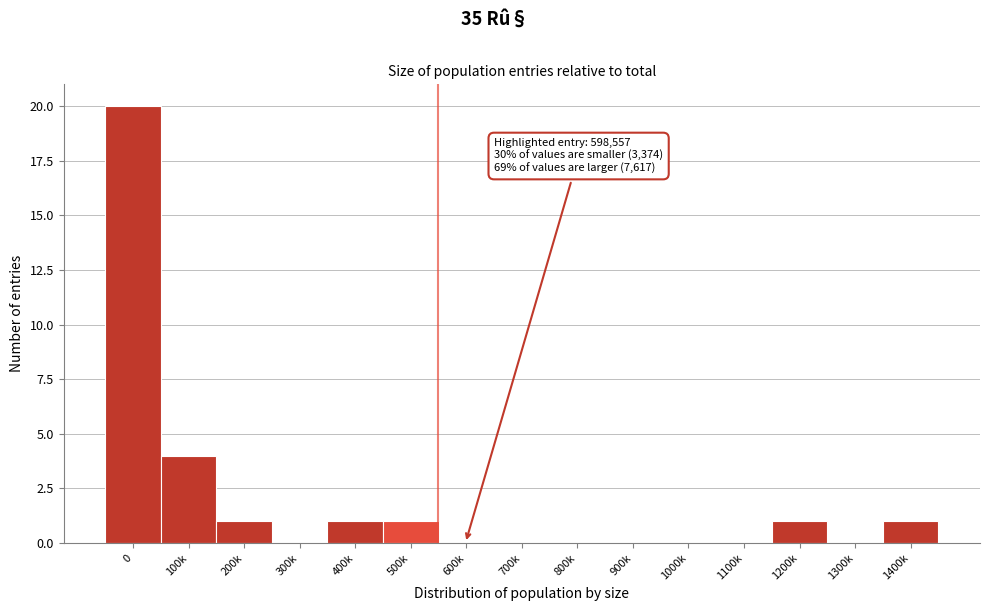

Reading right to left, list all the values displayed in this chart.

1400k=1	1300k=0	1200k=1	1100k=0	1000k=0	900k=0	800k=0	700k=0	600k=0	500k=1	400k=1	300k=0	200k=1	100k=4	0=20